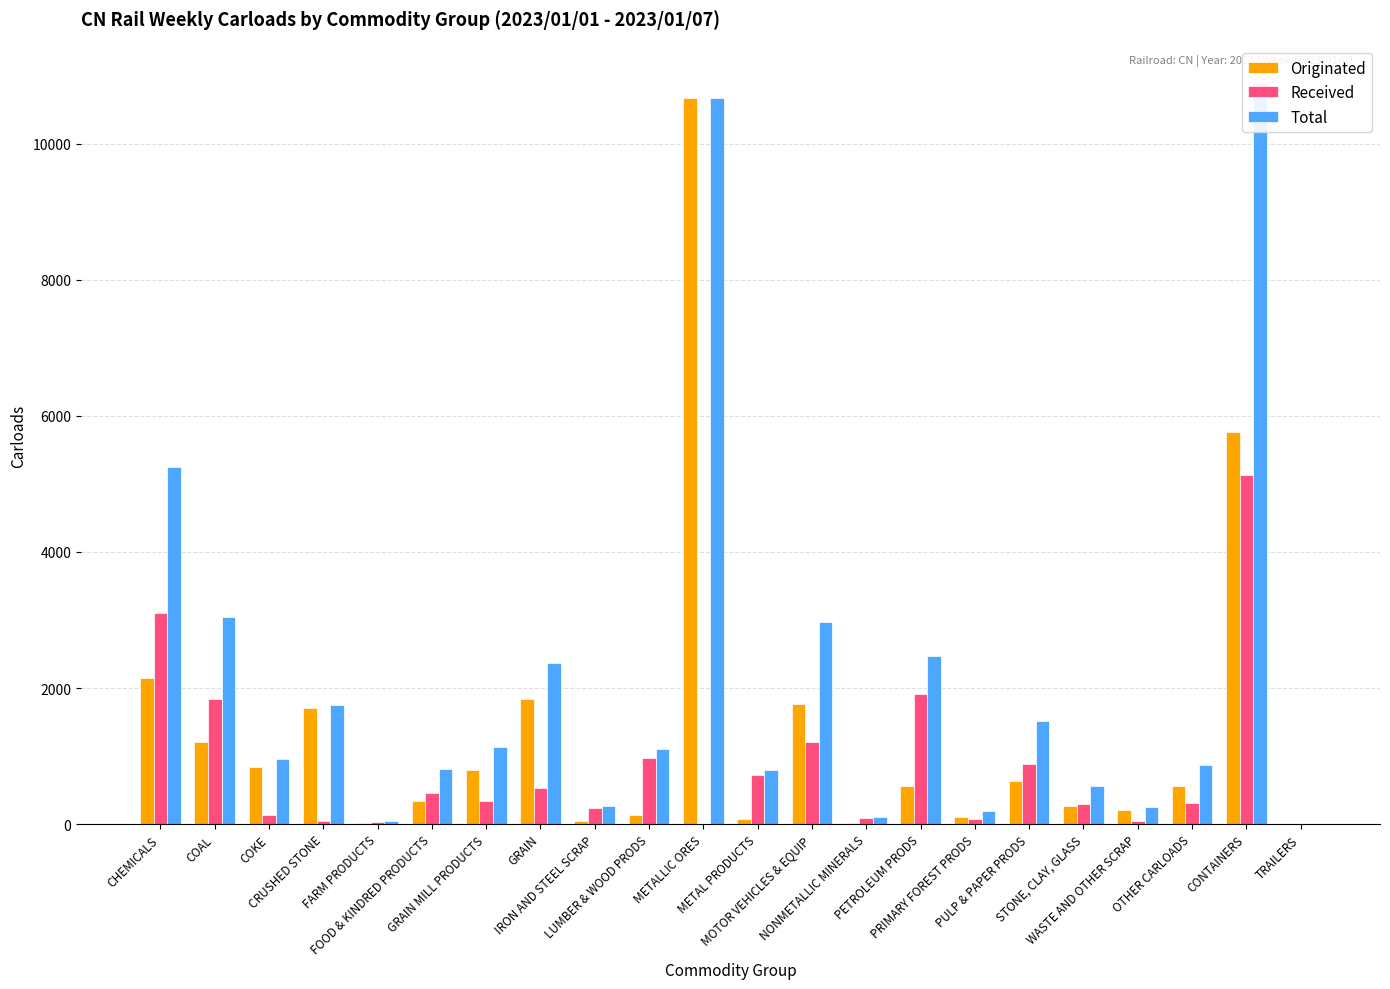

What is the sum of all Total values?

47994